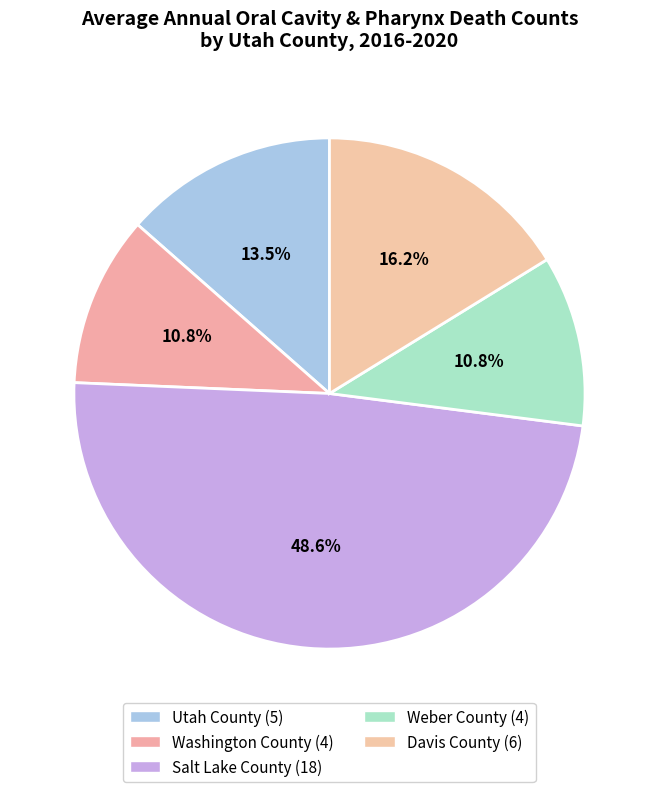

Count the number of slices in the pie.

5